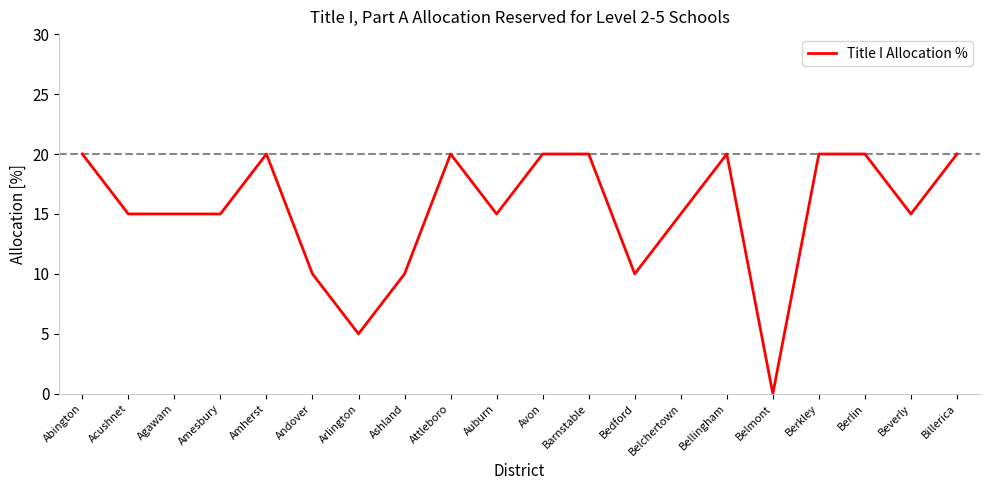

Approximately how many times larger is the value at Amesbury compared to Bedford?

1.5